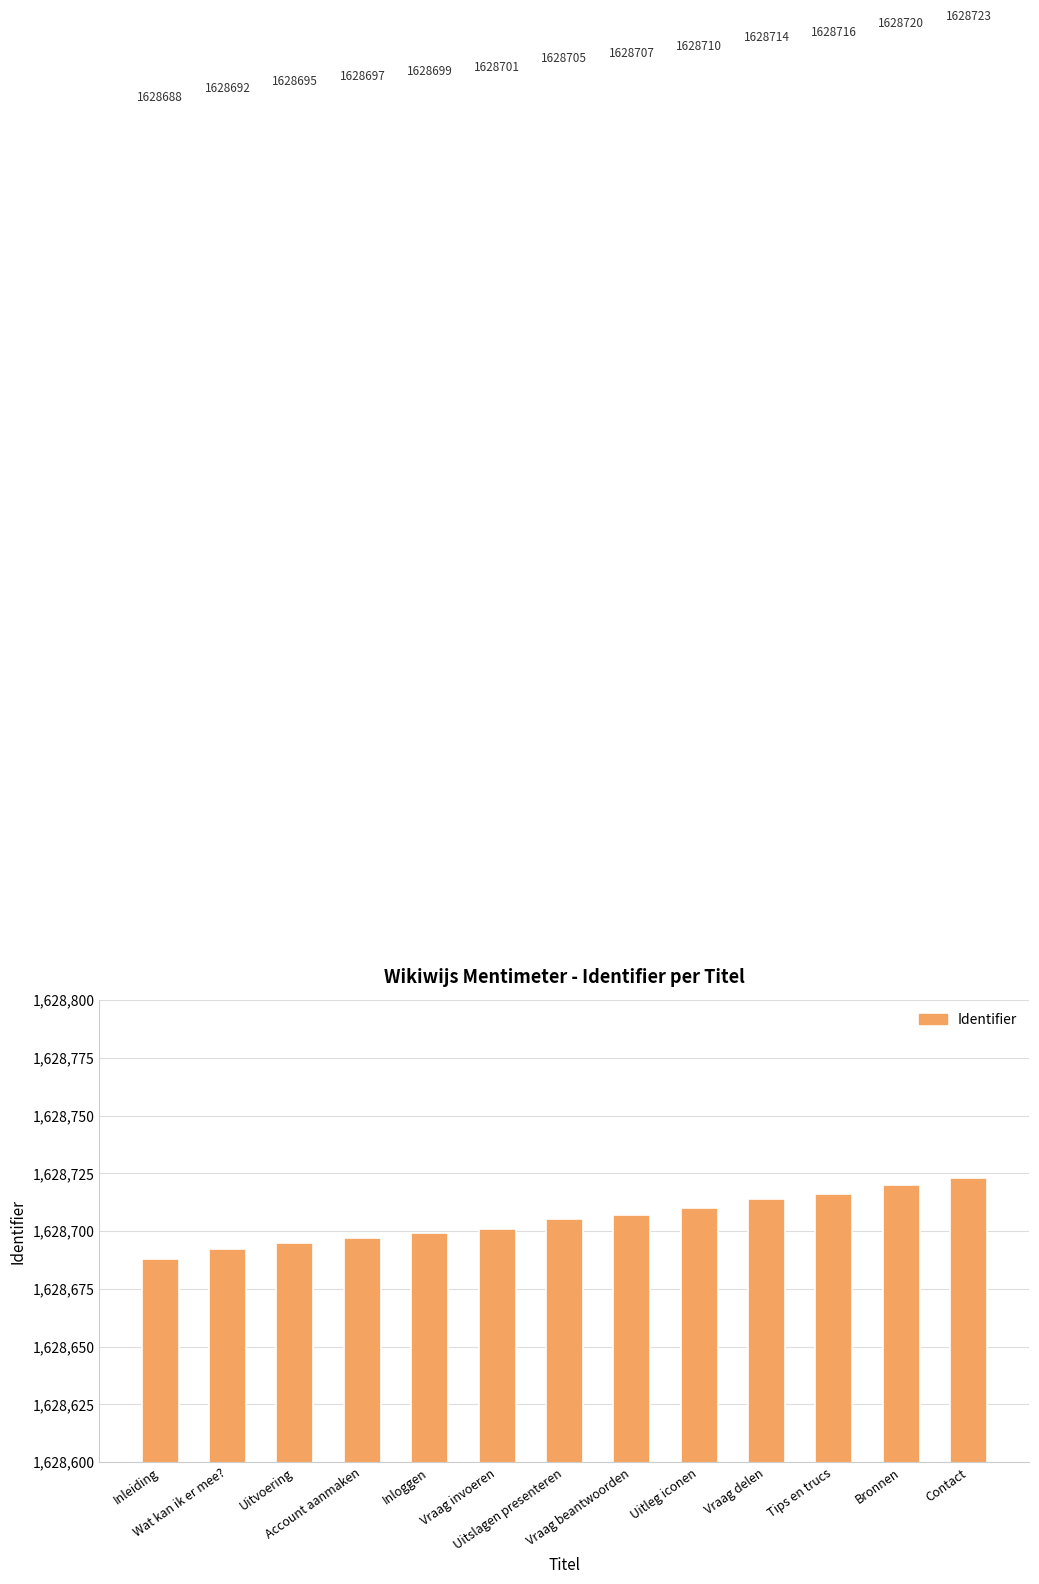

What is the maximum value shown in the chart?

1628723